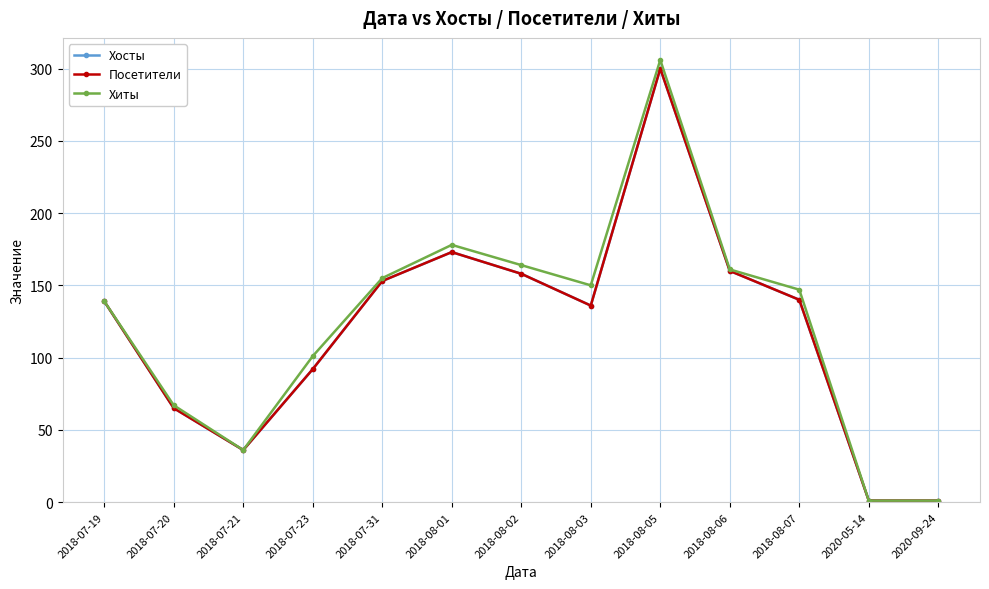

True or false: Посетители and Хиты intersect in this chart.

False